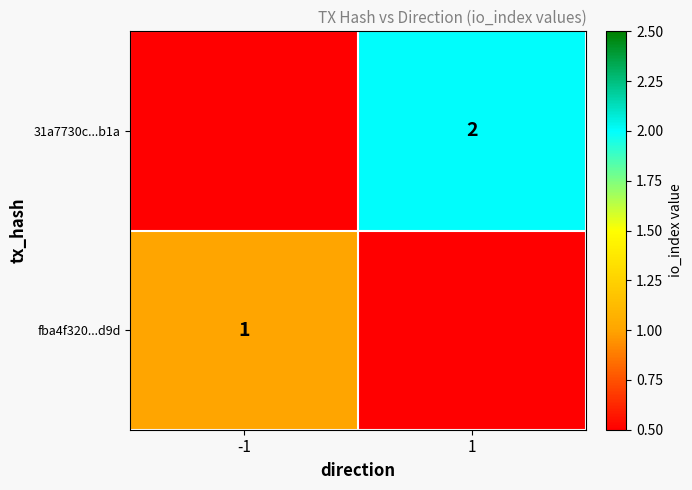

True or false: 31a7730c...b1a has a value of 1 at -1.

False